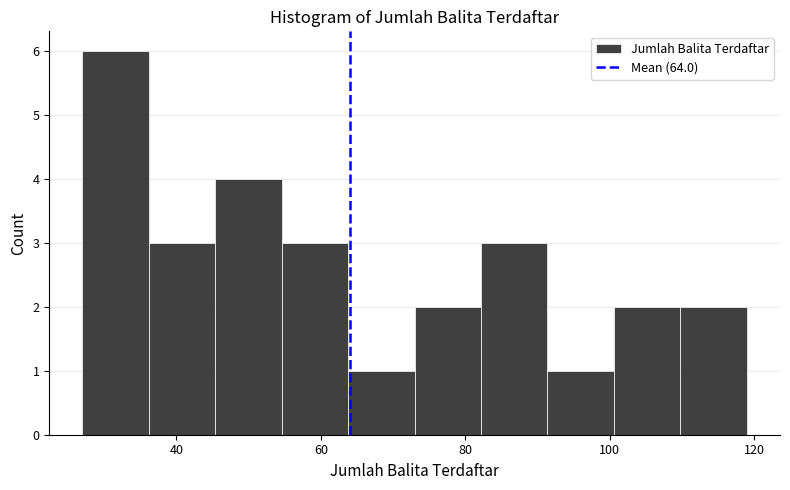

Reading left to right, transcribe this chart: for each bar, give the range it covers on the x-axis and its height. Neither the bar edges nor the heights are printed on the chart, so give them approximately, as read against the axes.

27.0 to 36.2: 6
36.2 to 45.4: 3
45.4 to 54.6: 4
54.6 to 63.8: 3
63.8 to 73.0: 1
73.0 to 82.2: 2
82.2 to 91.4: 3
91.4 to 100.6: 1
100.6 to 109.8: 2
109.8 to 119.0: 2